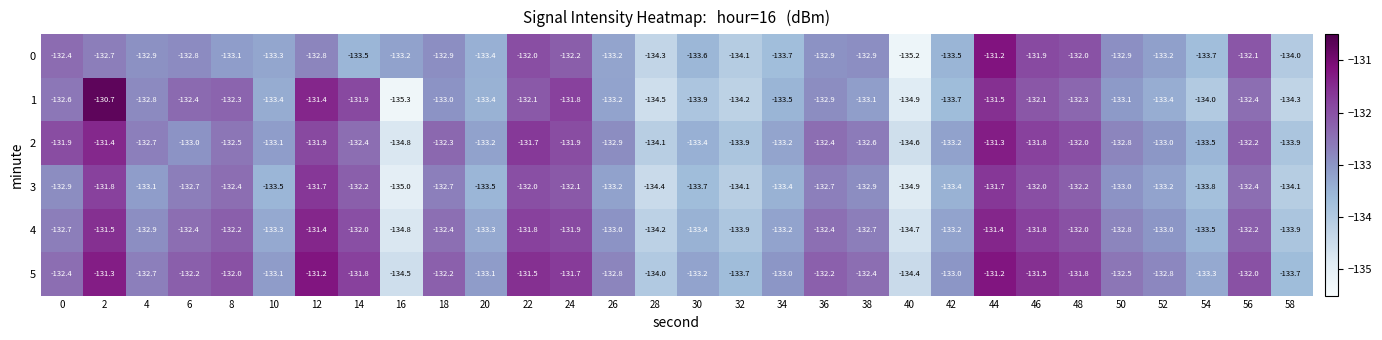

True or false: 3 has a value of -134.1 at 32.

True